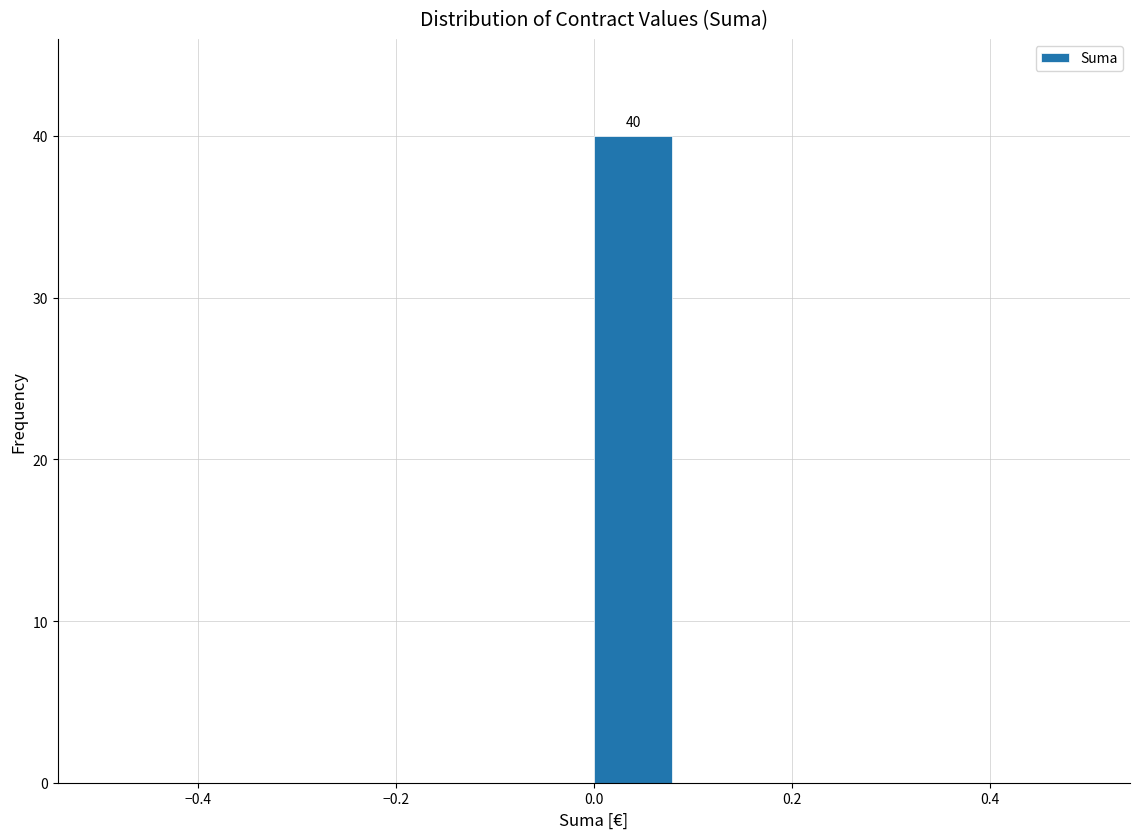

Which range on the x-axis has the tallest bar?

0.00 to 0.08